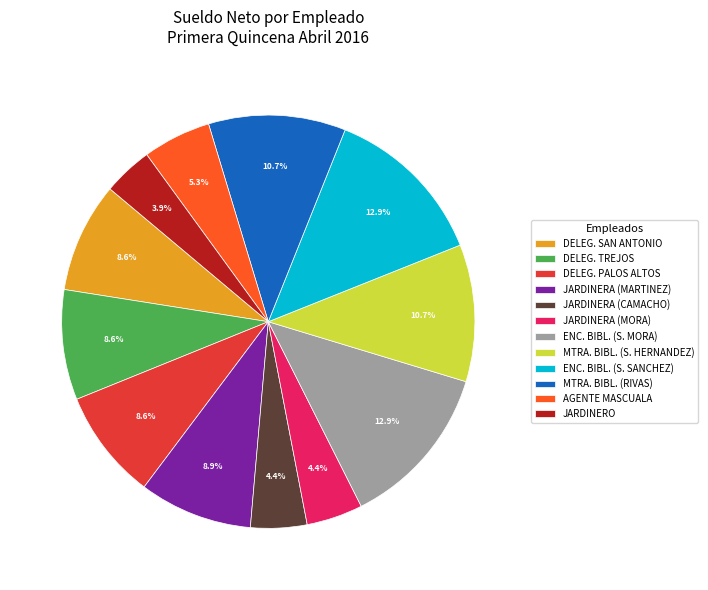

Which has a higher value, AGENTE MASCUALA or DELEG. SAN ANTONIO?

DELEG. SAN ANTONIO